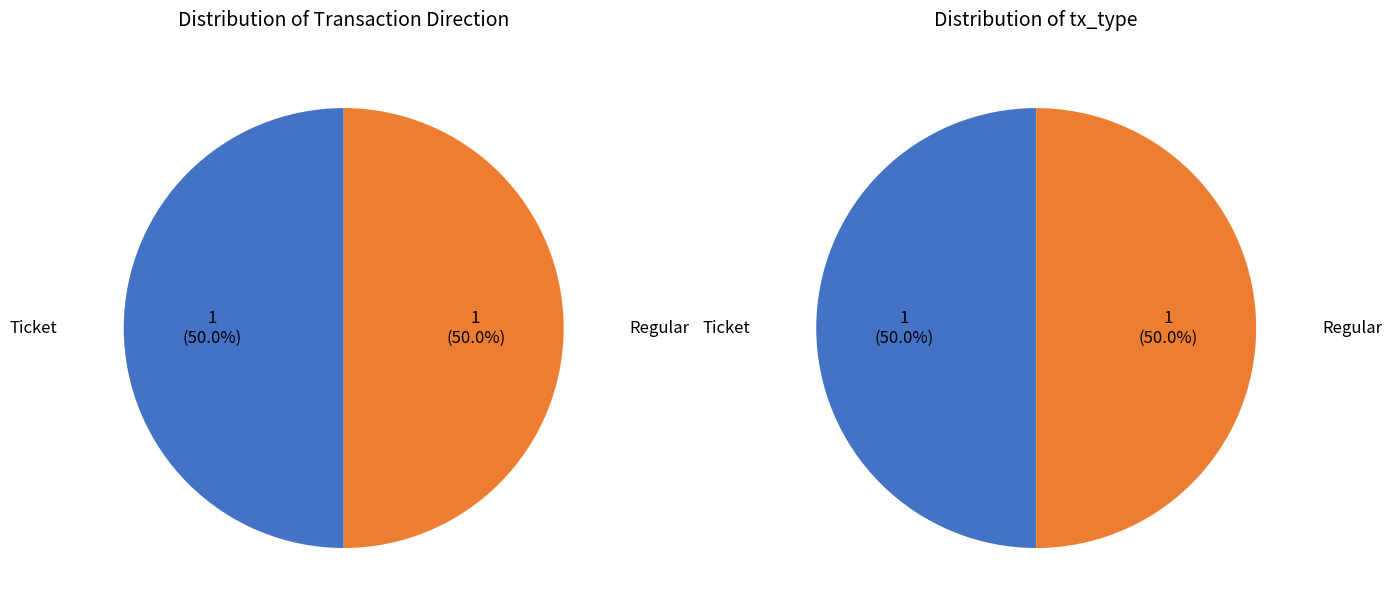

Which category accounts for the majority?

Regular